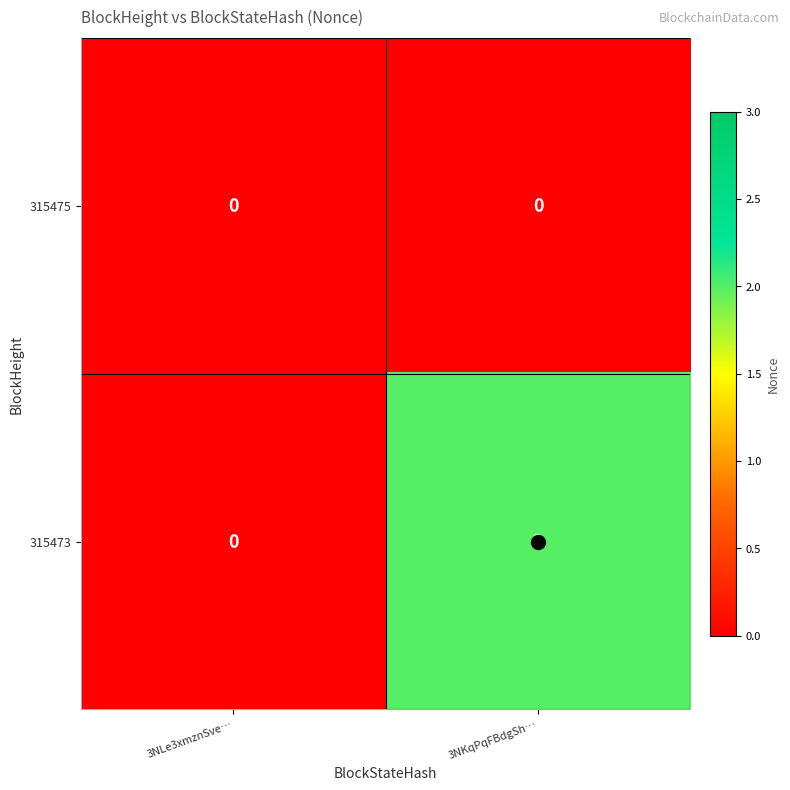

What is the difference between the highest and lowest values at 3NKqPqFBdgSh…?

2